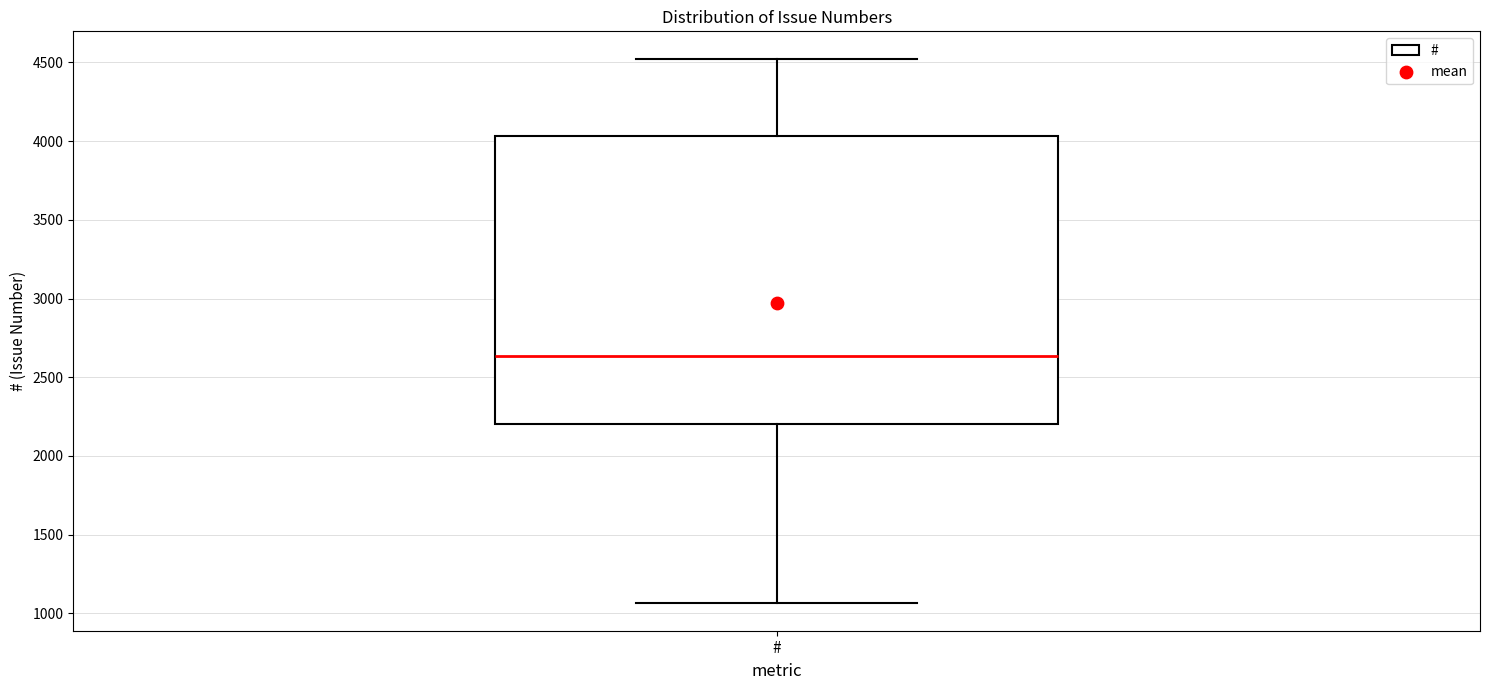

Transcribe this box plot: give where the median line is, the range the box spans, and where the two whiskers end, as read against the y-axis. The values are not printed on the chart, so give them approximately, as read against the axis.

median 2650, box 2200 to 4050, whiskers 1050 to 4500